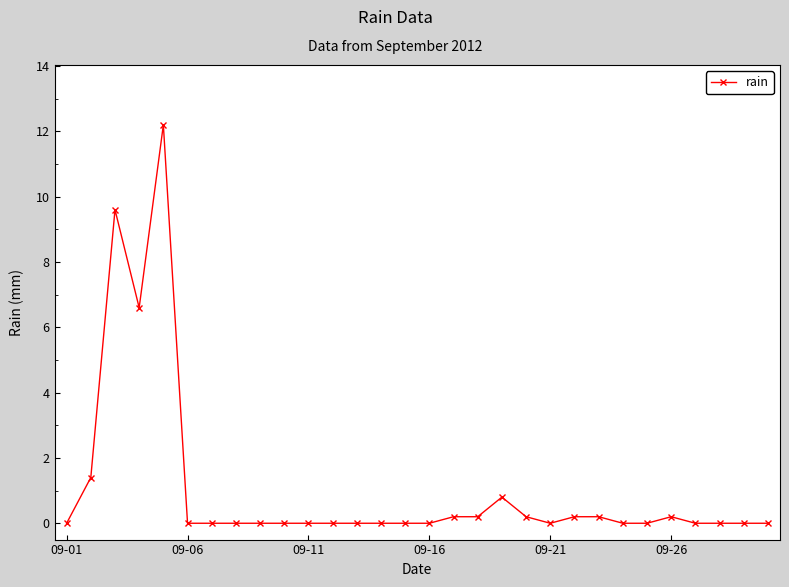

True or false: the data has more than 0 interior local peaks.

True